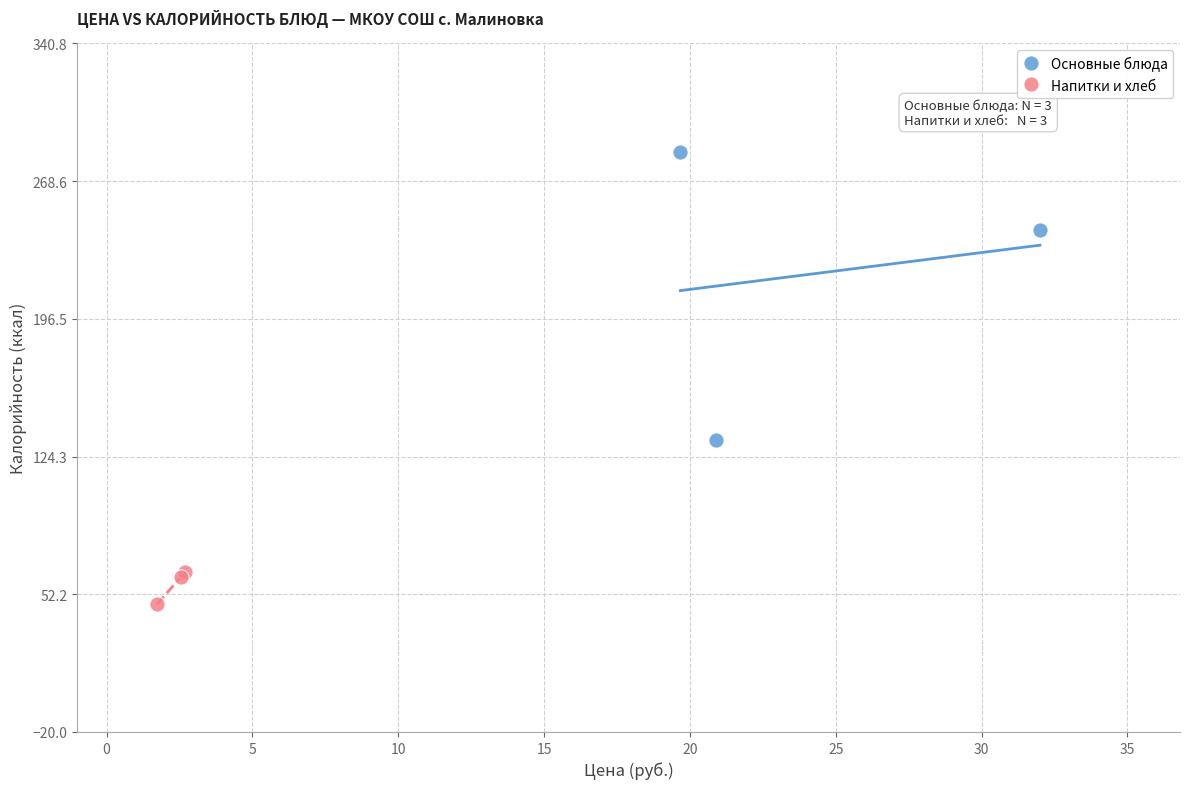

Which series contains the highest Y value?

Основные блюда